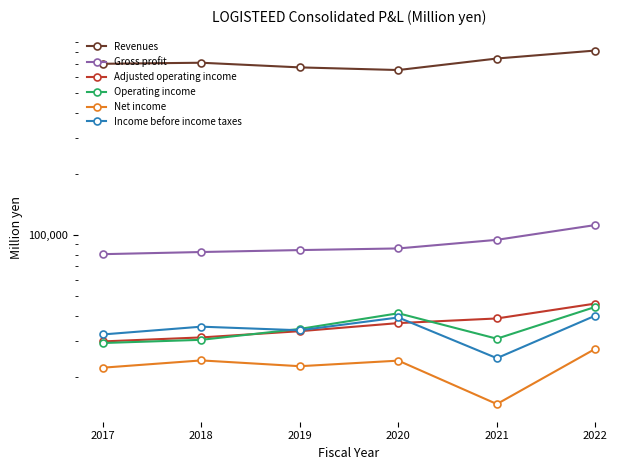

What is the value of the Revenues point at the 1st from the left?

700391